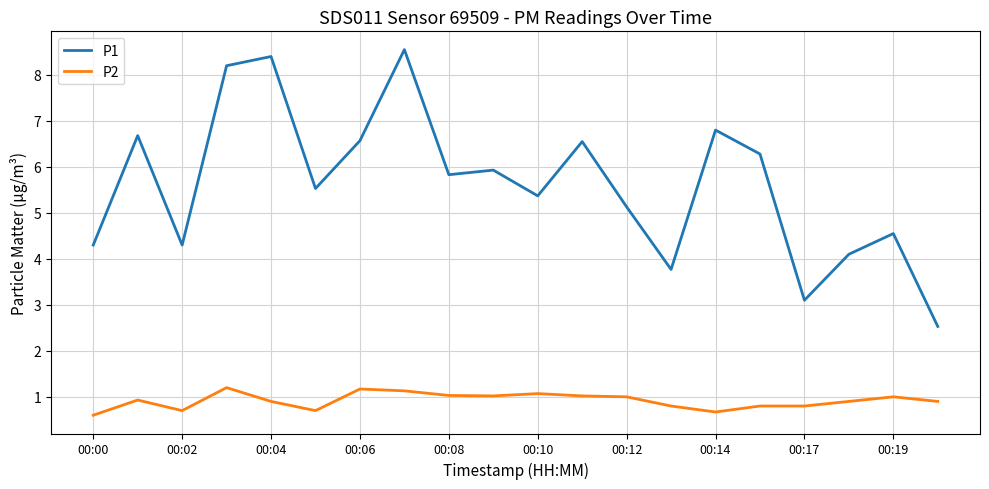

Which series has the widest spread of values?

P1